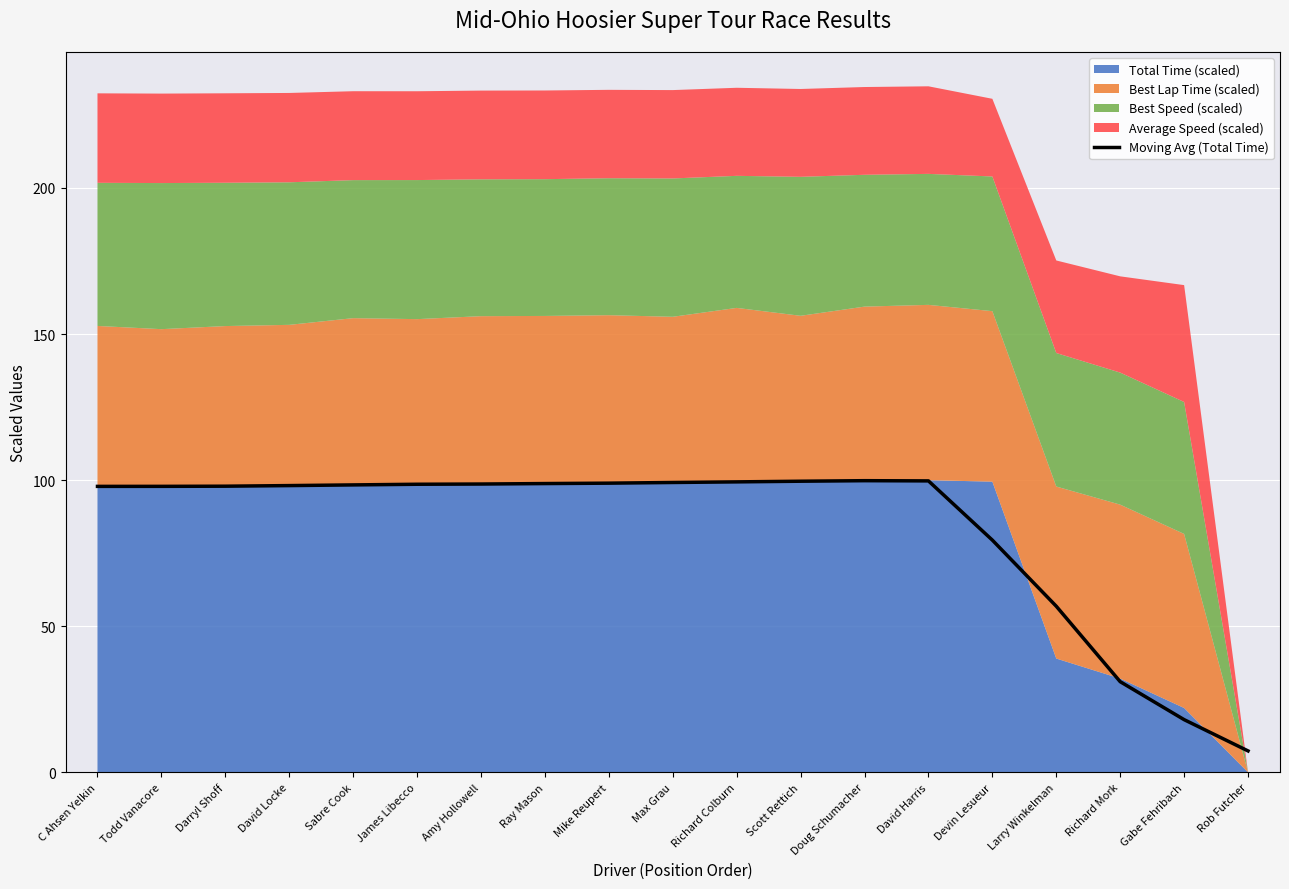

How many data points does each series have?

19